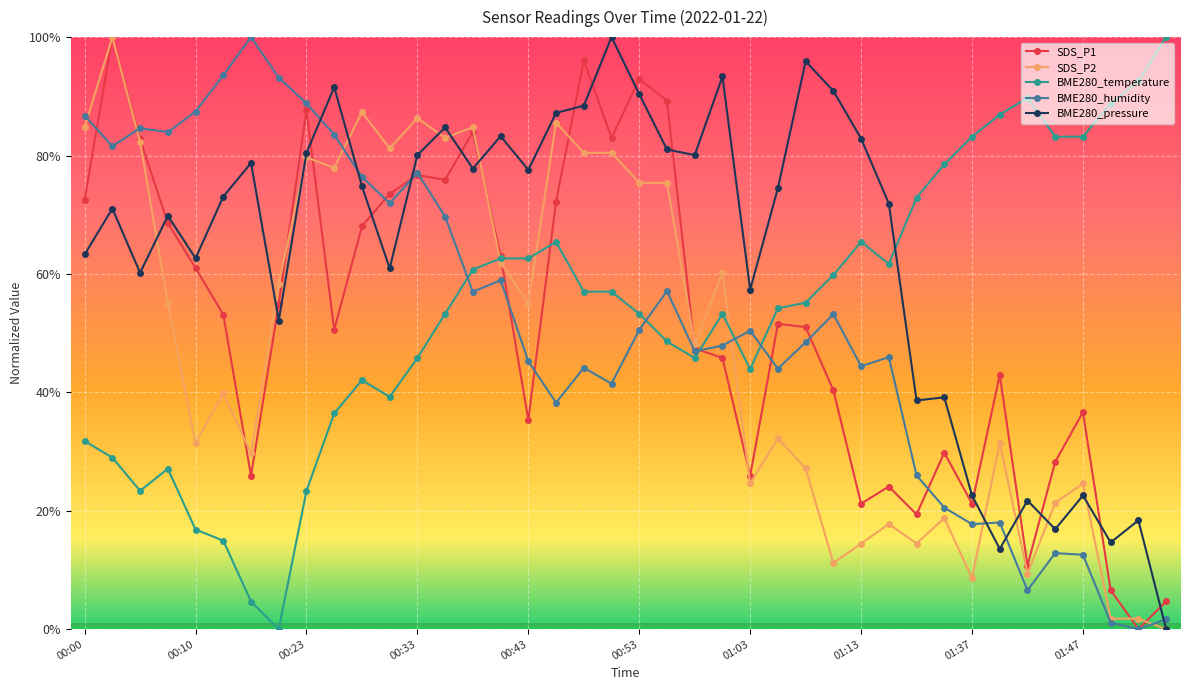

In SDS_P1, how many points are higher than both neighbors (excluding endpoints)?

11